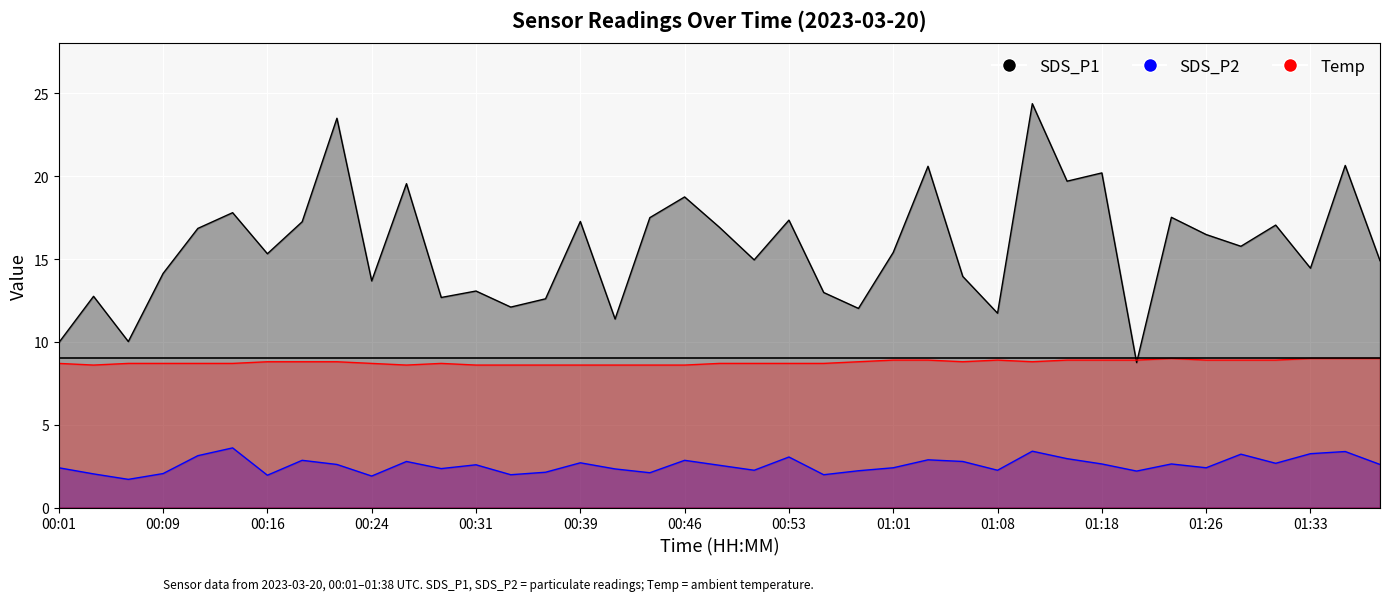

Where is the first local maximum for Temp?

00:29